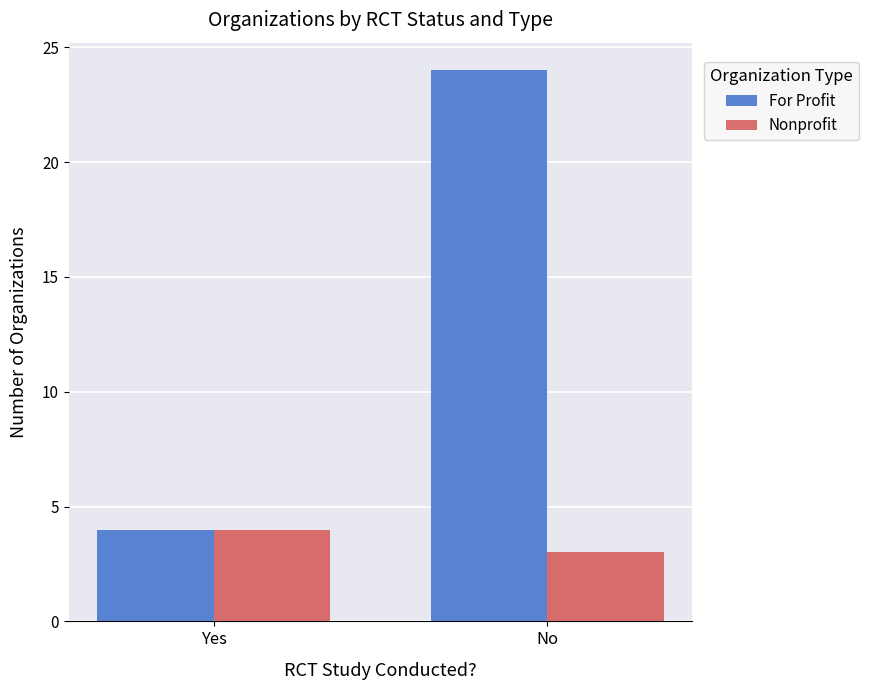

What is the maximum value shown in the chart?

24